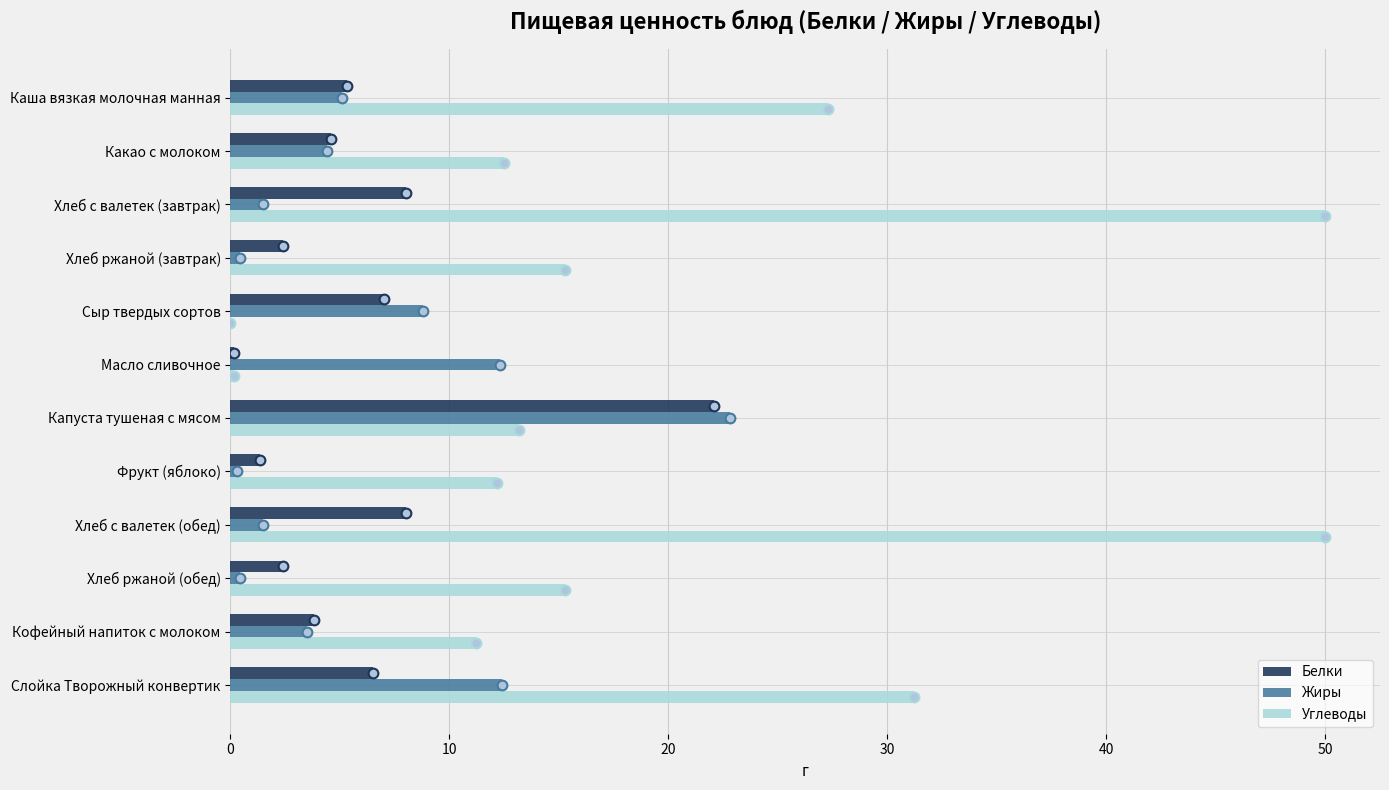

Is the value of Углеводы at Каша вязкая молочная манная greater than the value of Белки at Каша вязкая молочная манная?

Yes